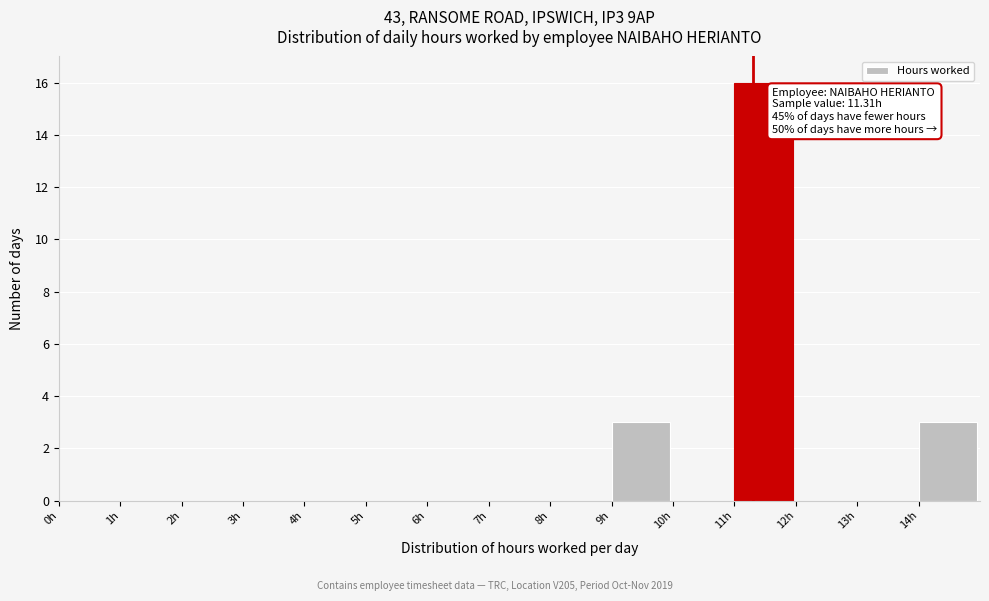

Over which range of the x-axis is the bar tallest?

11 to 12